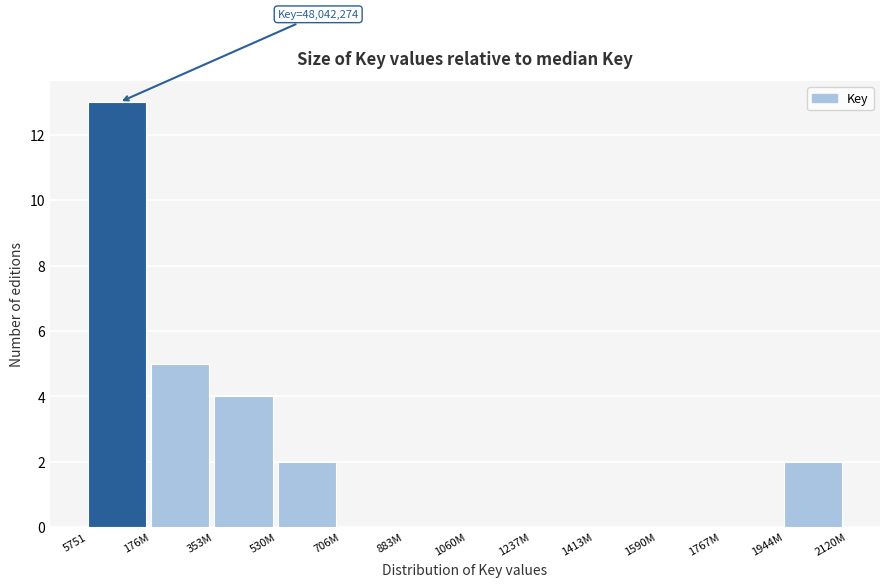

Reading right to left, extract all data points from this chart.

1944M=2	1767M=0	1590M=0	1413M=0	1237M=0	1060M=0	883M=0	706M=0	530M=2	353M=4	176M=5	5751=13